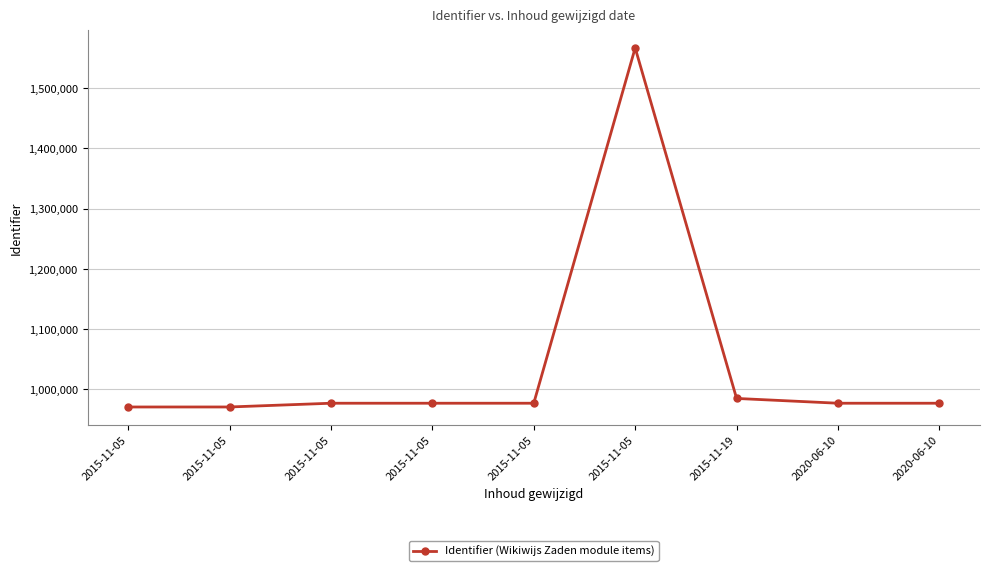

How many lines are shown in the chart?

1